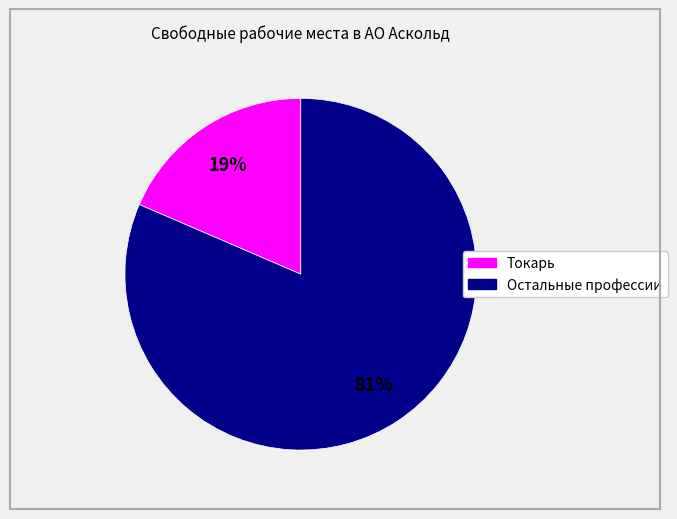

Count the number of slices in the pie.

2